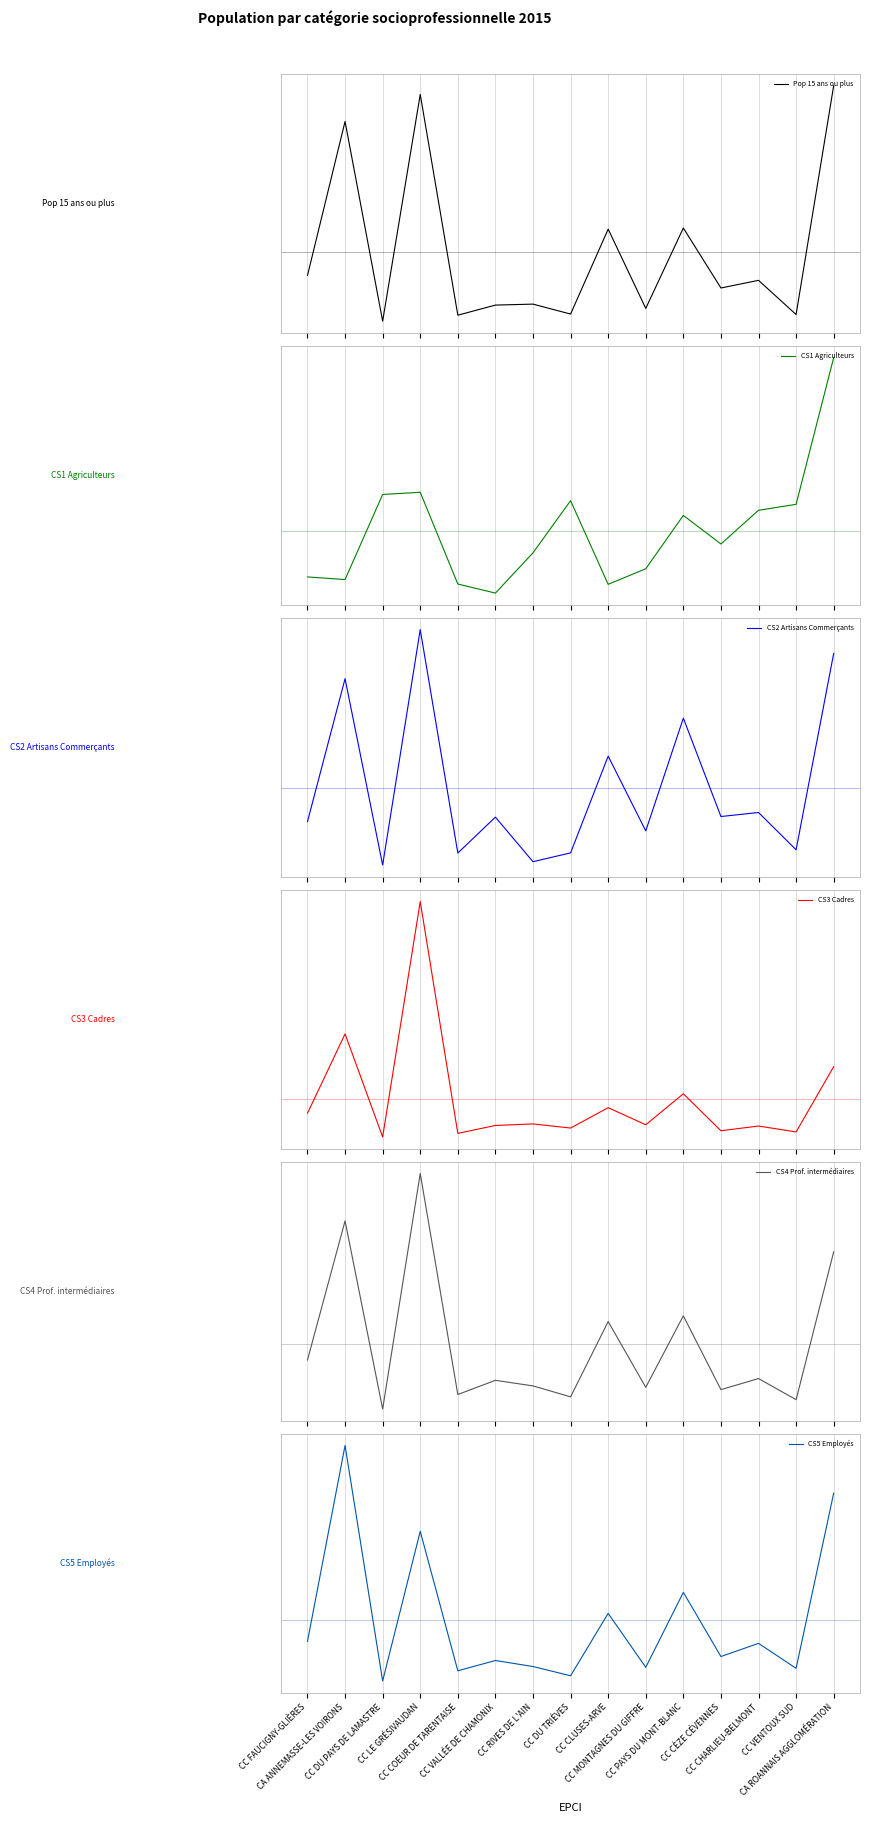

What is the total value across all series at CA ROANNAIS AGGLOMÉRATION?

72964.8